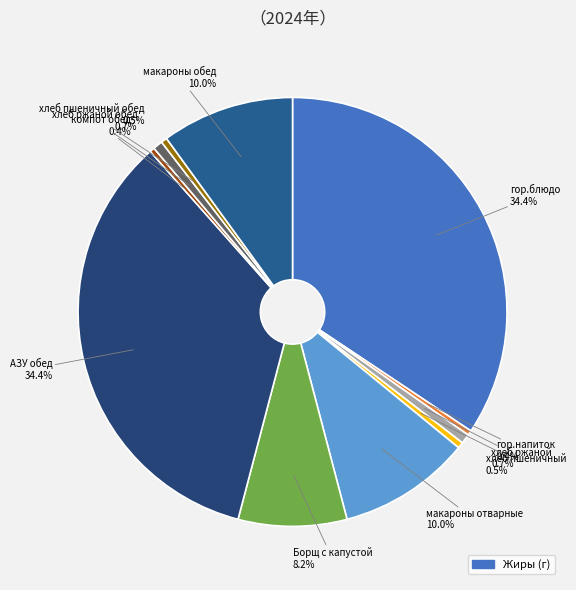

Rank the categories by value from highest to lowest.

гор.блюдо, АЗУ обед, макароны отварные, макароны обед, Борщ с капустой, хлеб ржаной, хлеб ржаной обед, хлеб пшеничный, хлеб пшеничный обед, гор.напиток, компот обед